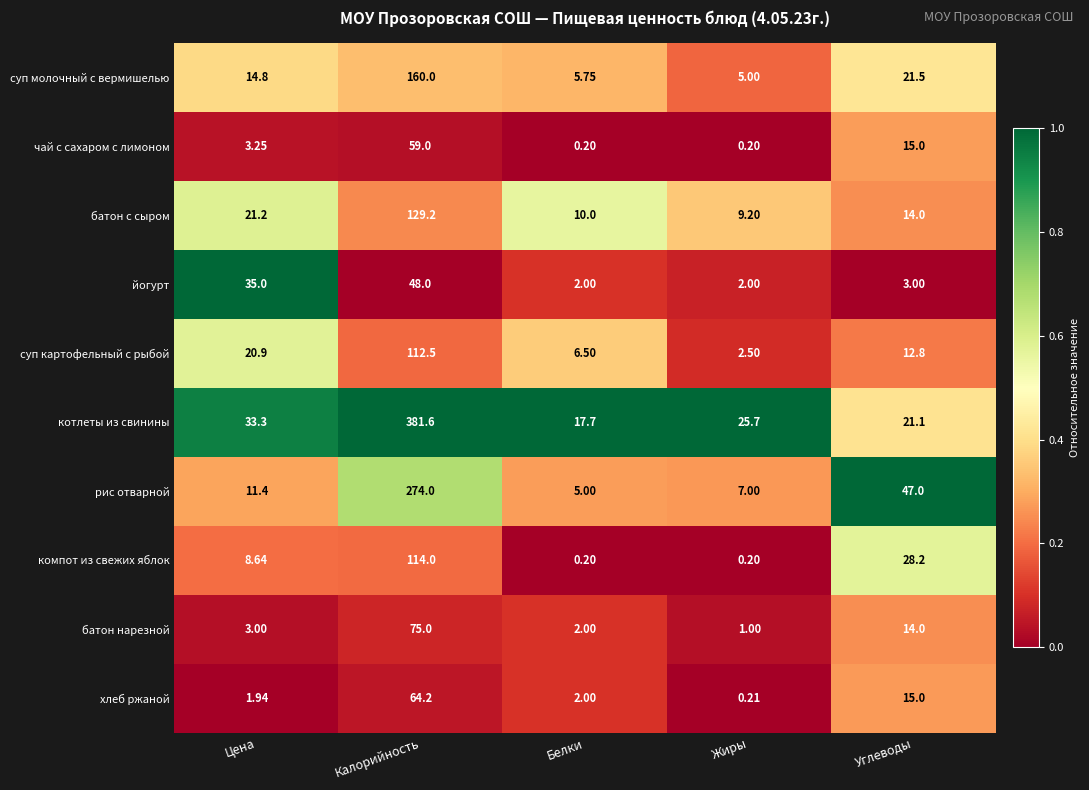

Which series has the widest spread of values?

котлеты из свинины